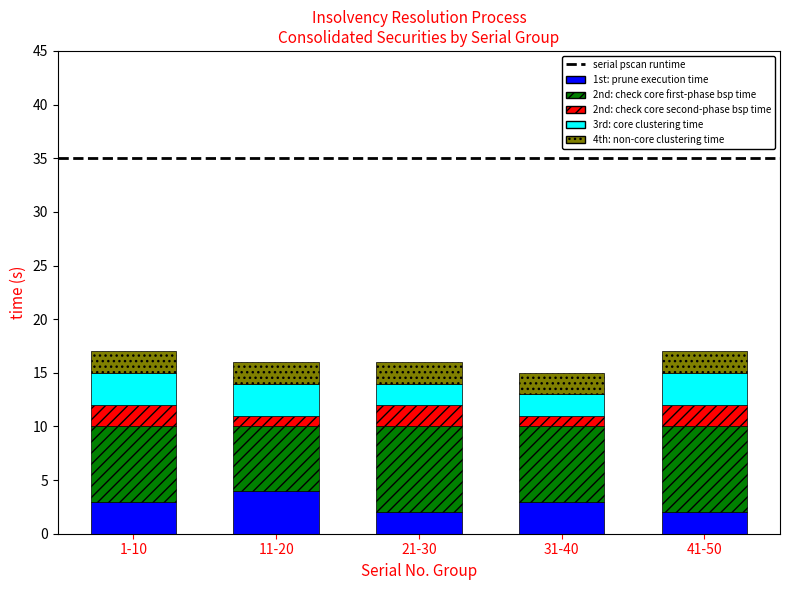

The value of 1st: prune execution time at 41-50 is 2. True or false?

True